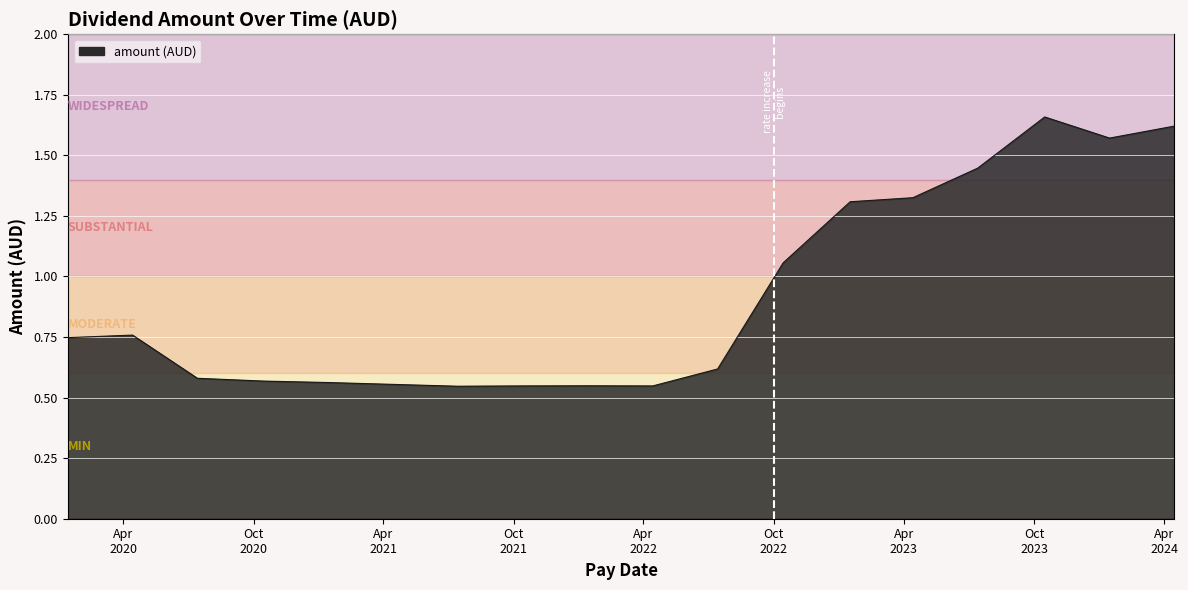

What is the maximum value shown in the chart?

1.7